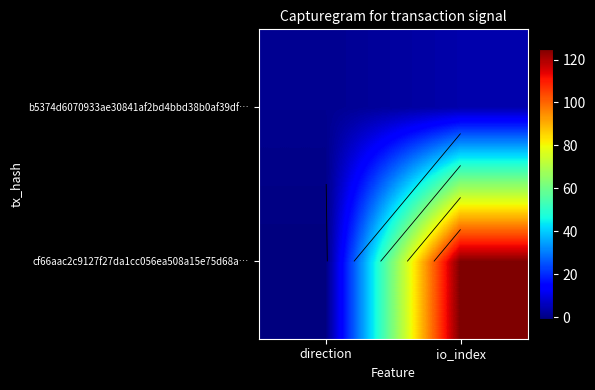

Is it true that cf66aac2c9127f27da1cc056ea508a15e75d68a… equals 210 at io_index?

False